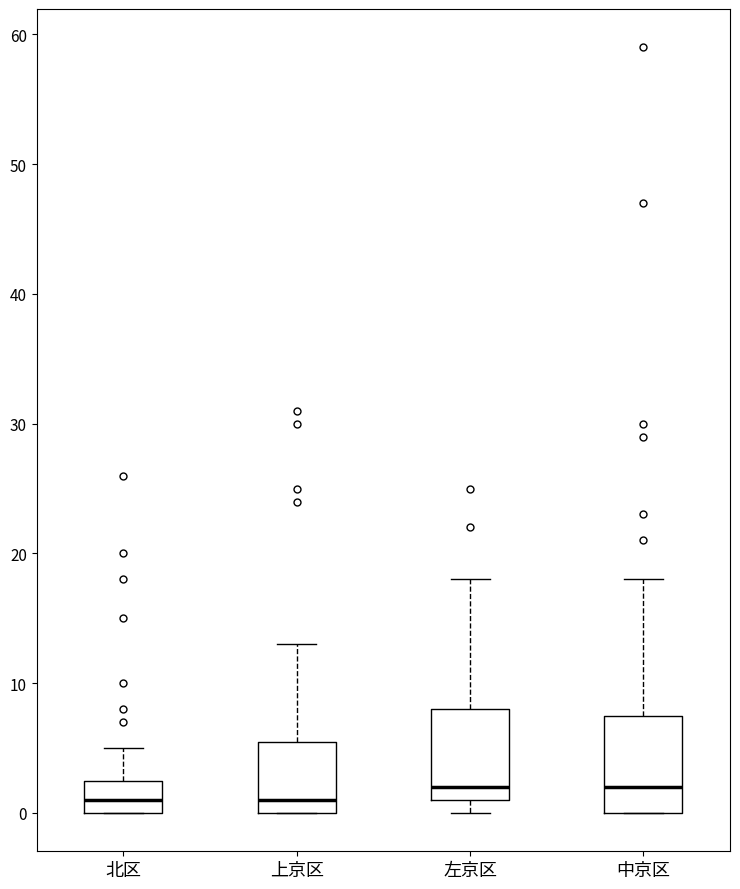

Where does the upper whisker of the box for 北区 end on the y-axis? The values are not printed on the chart, so give them approximately, as read against the axis.

5